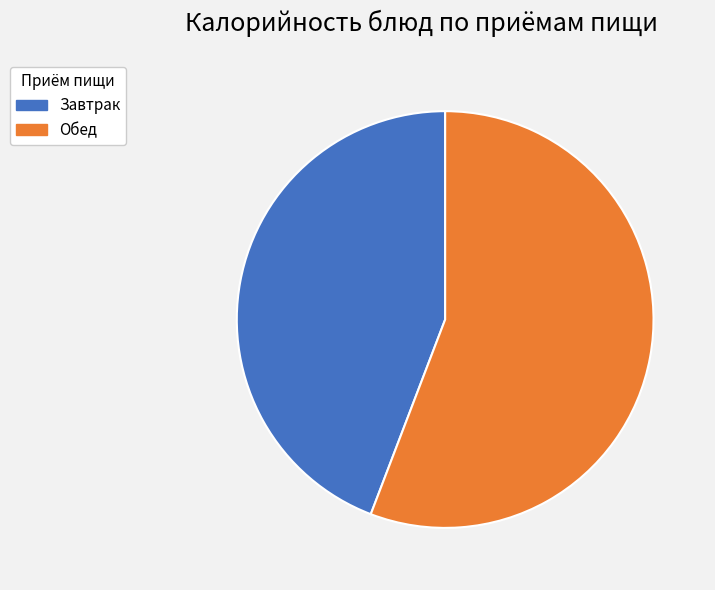

Do Обед and Завтрак together represent more than half of the pie?

Yes